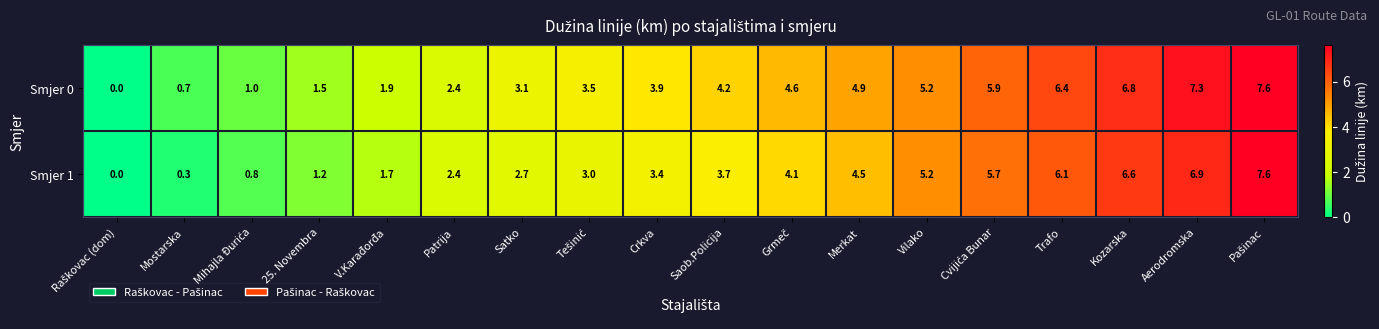

At which label is Smjer 0 closest to 3?

Satko